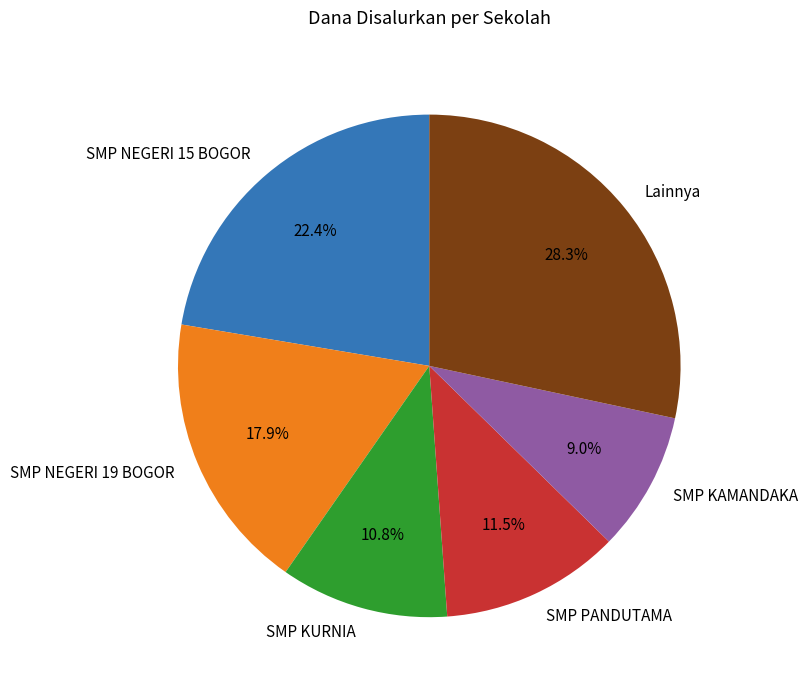

What is the ratio of the value at SMP NEGERI 15 BOGOR to the value at Lainnya?

0.8